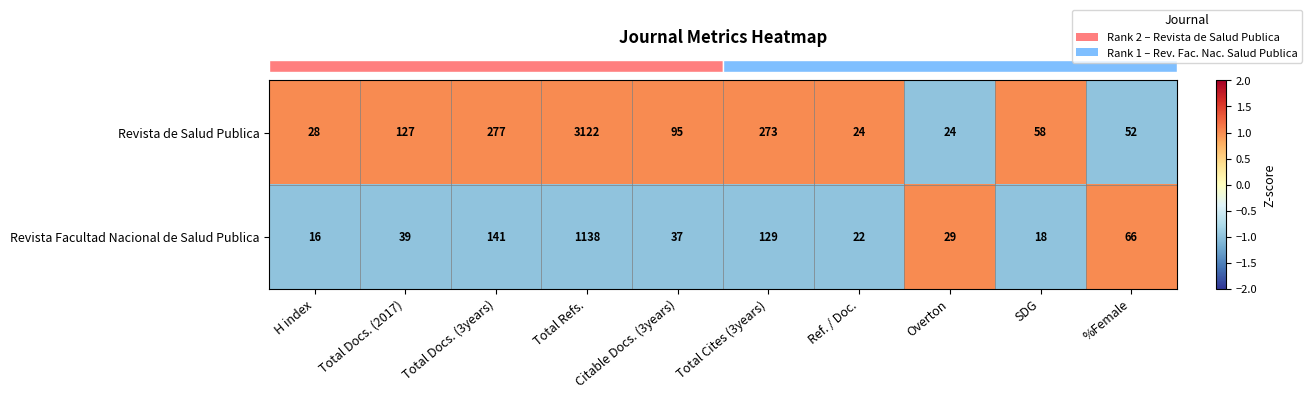

Which series changed the most between Total Refs. and Ref. / Doc.?

Revista de Salud Publica